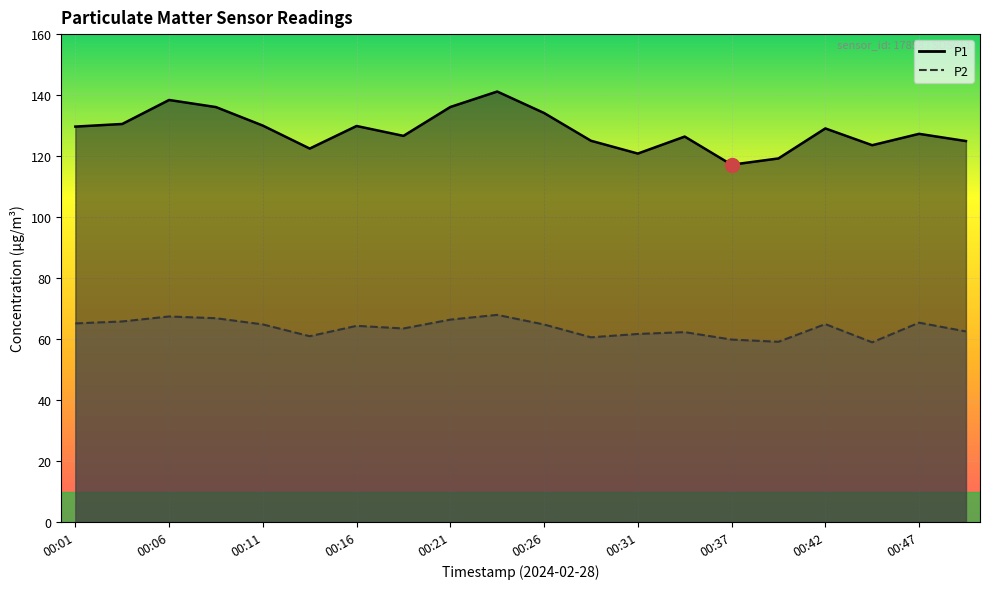

What is the average value of the P1 series?

128.4